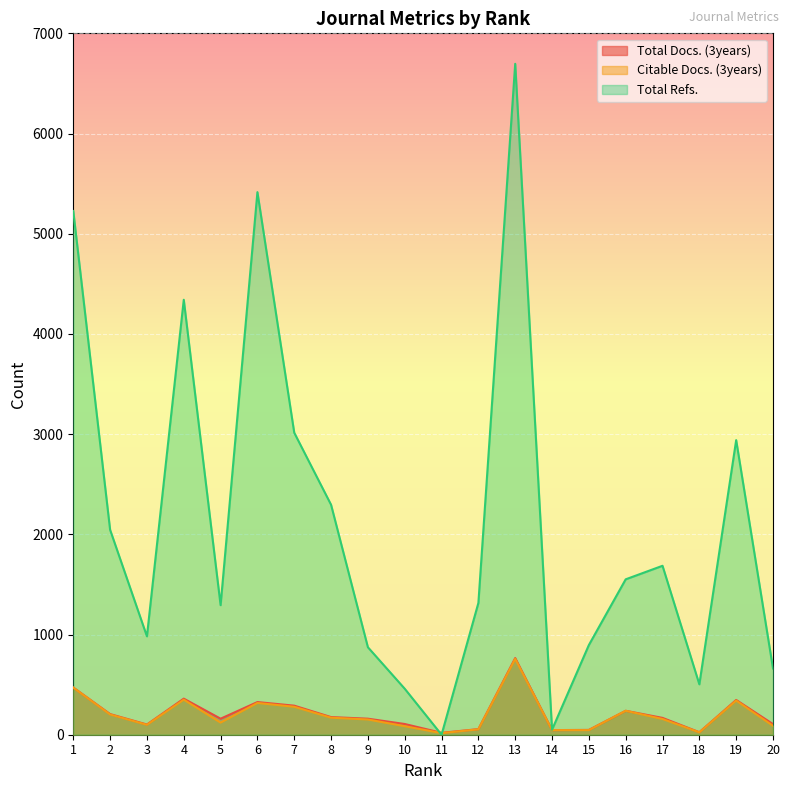

What is the average value of the Total Refs. series?

2112